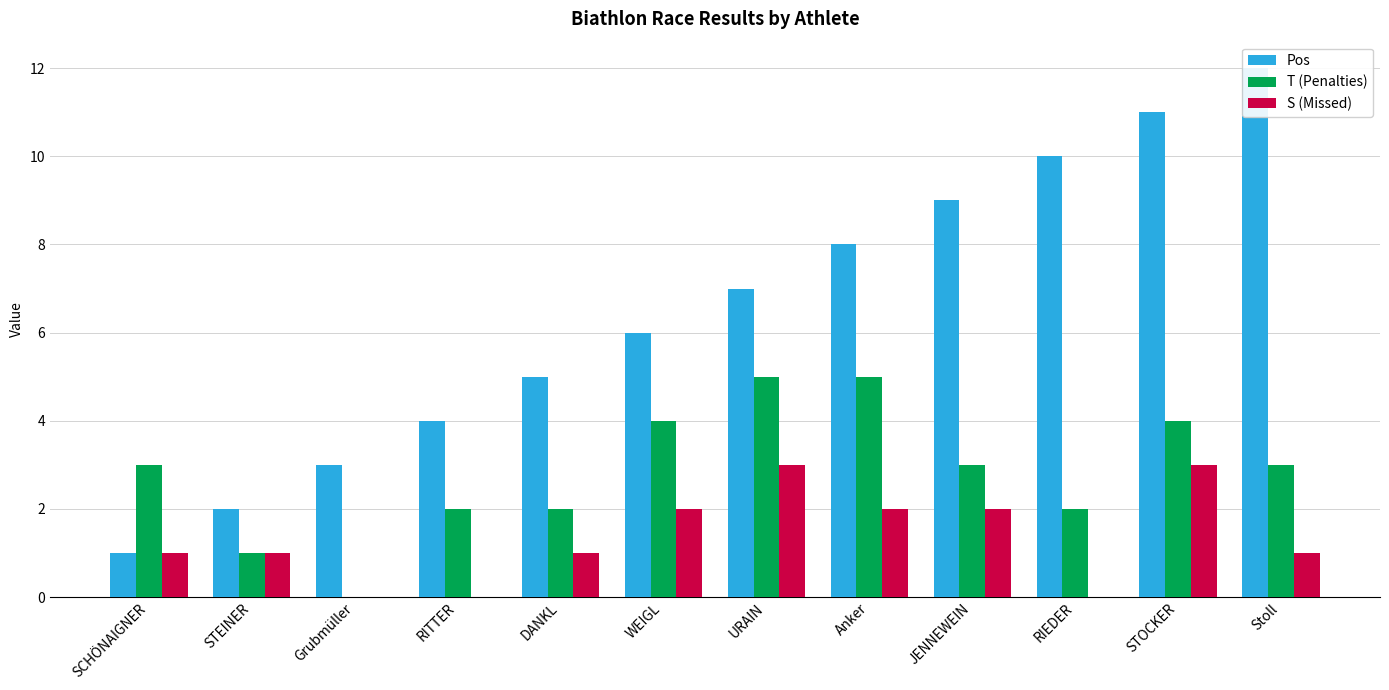

At Anker, list the series in order from smallest to largest.

S (Missed), T (Penalties), Pos